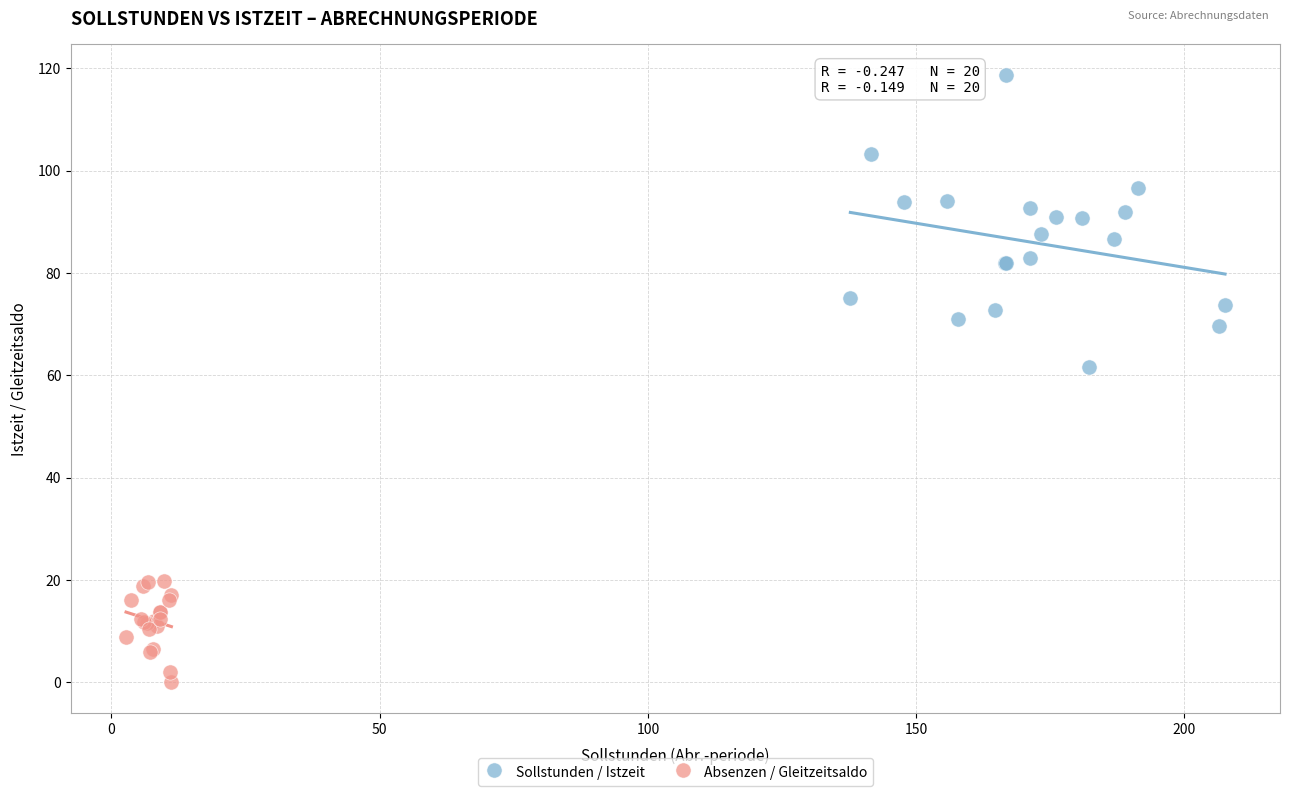

What are all the series names shown in the legend?

Sollstunden / Istzeit, Absenzen / Gleitzeitsaldo